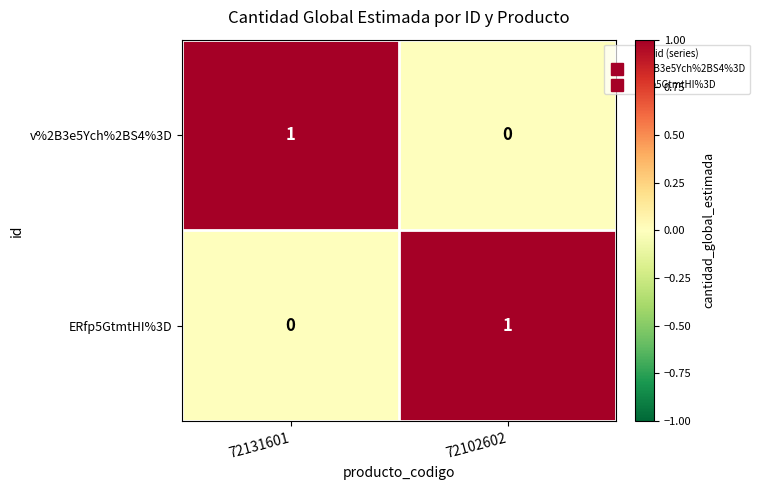

List the labels in order of ERfp5GtmtHI%3D value, smallest first.

72131601, 72102602